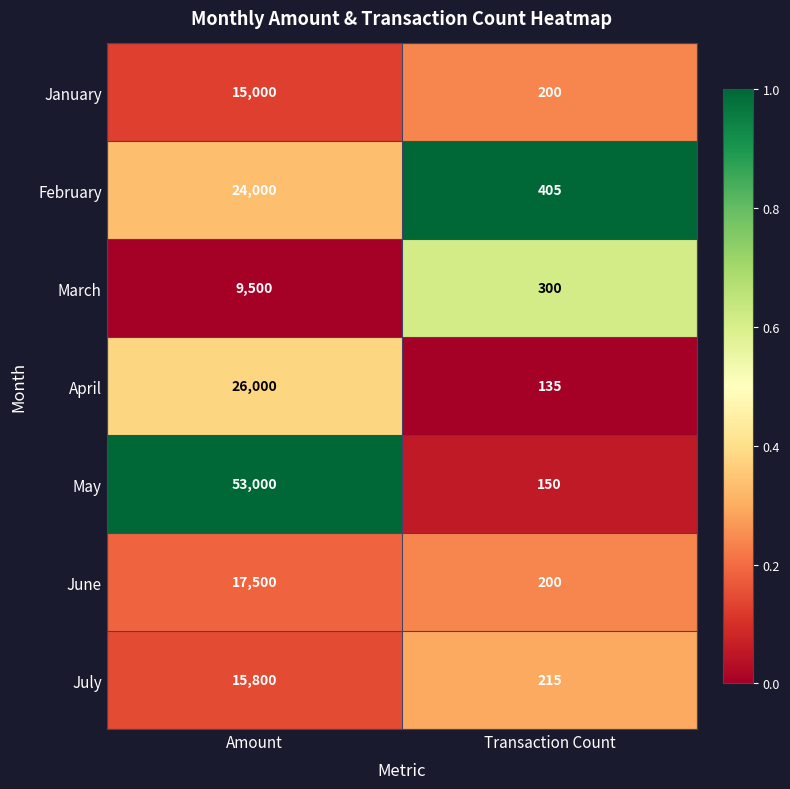

What is the sum of all January values?

15200